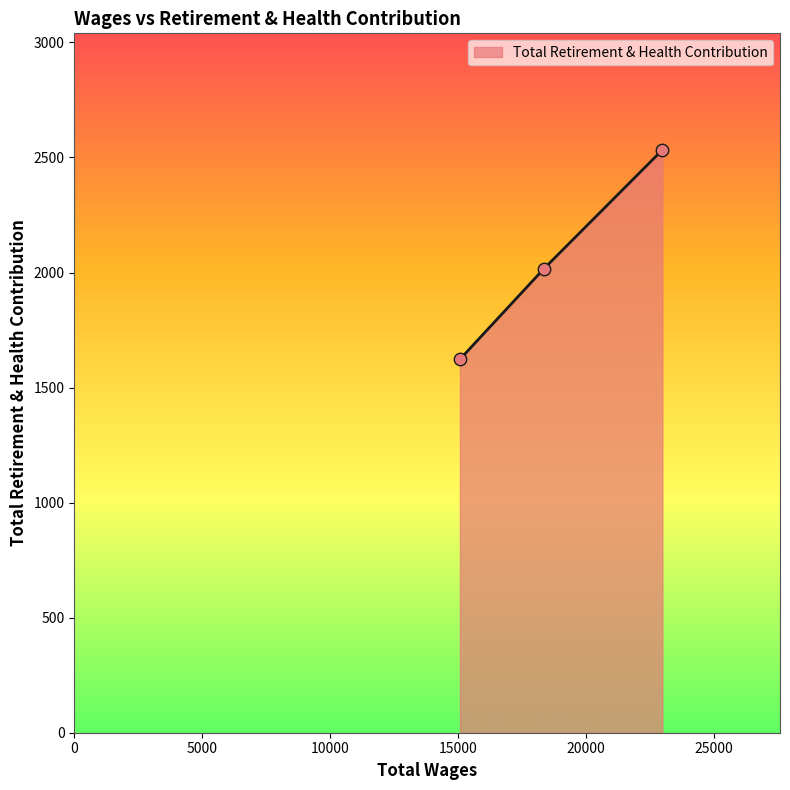

What is the minimum value shown in the chart?

1623